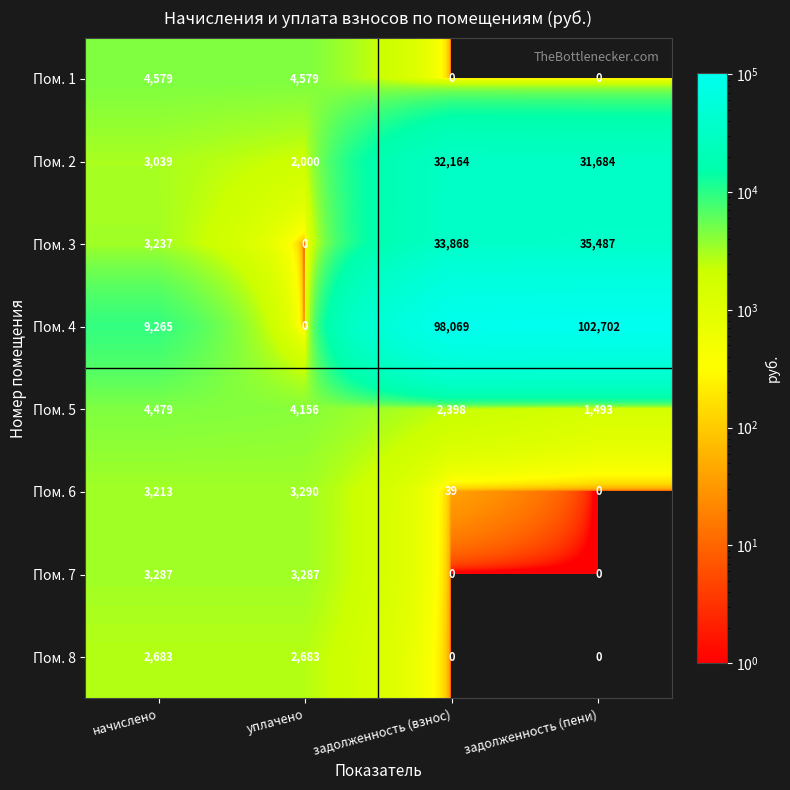

Between начислено and задолженность (взнос), which series saw the biggest shift?

Пом. 4